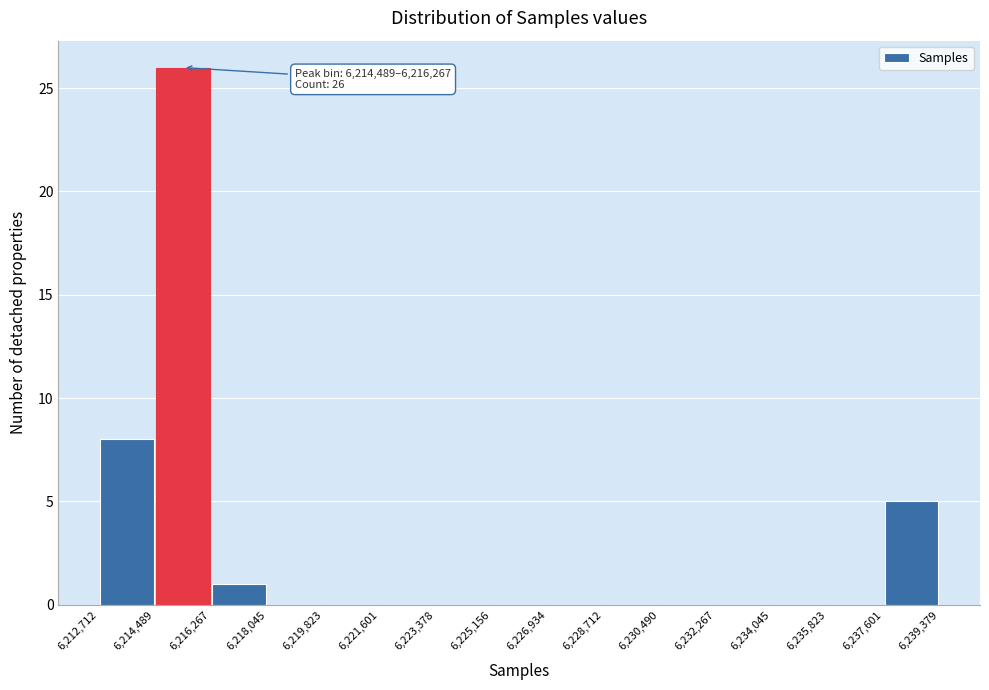

Over which range of the x-axis is the bar tallest?

6,214,489 to 6,216,267